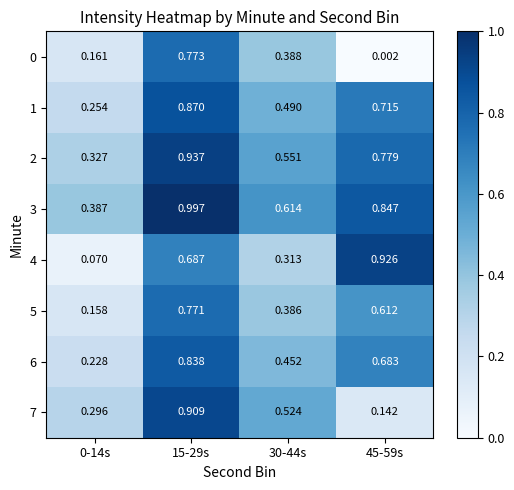

Is the value of 1 at 15-29s greater than the value of 6 at 0-14s?

Yes